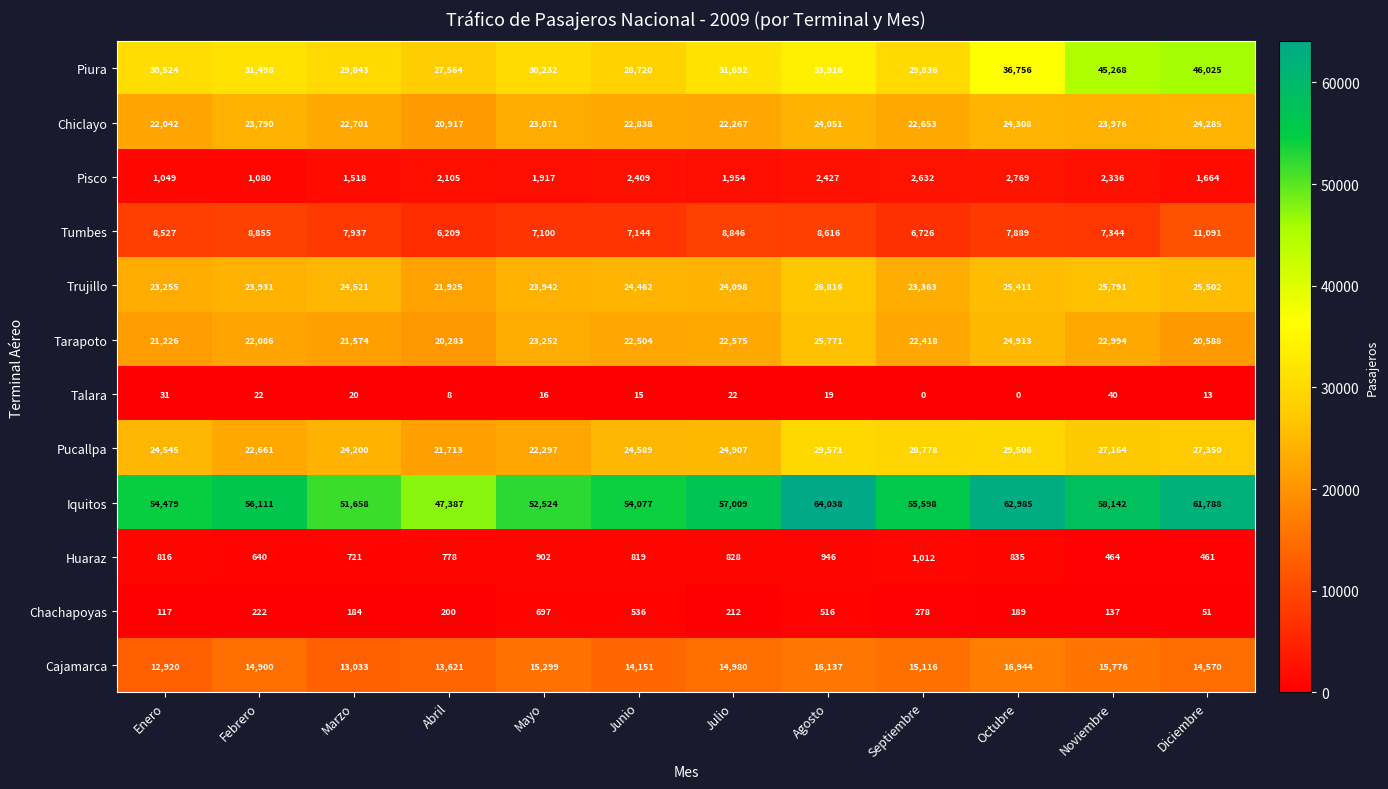

At Octubre, list the series in order from largest to smallest.

Iquitos, Piura, Pucallpa, Trujillo, Tarapoto, Chiclayo, Cajamarca, Tumbes, Pisco, Huaraz, Chachapoyas, Talara